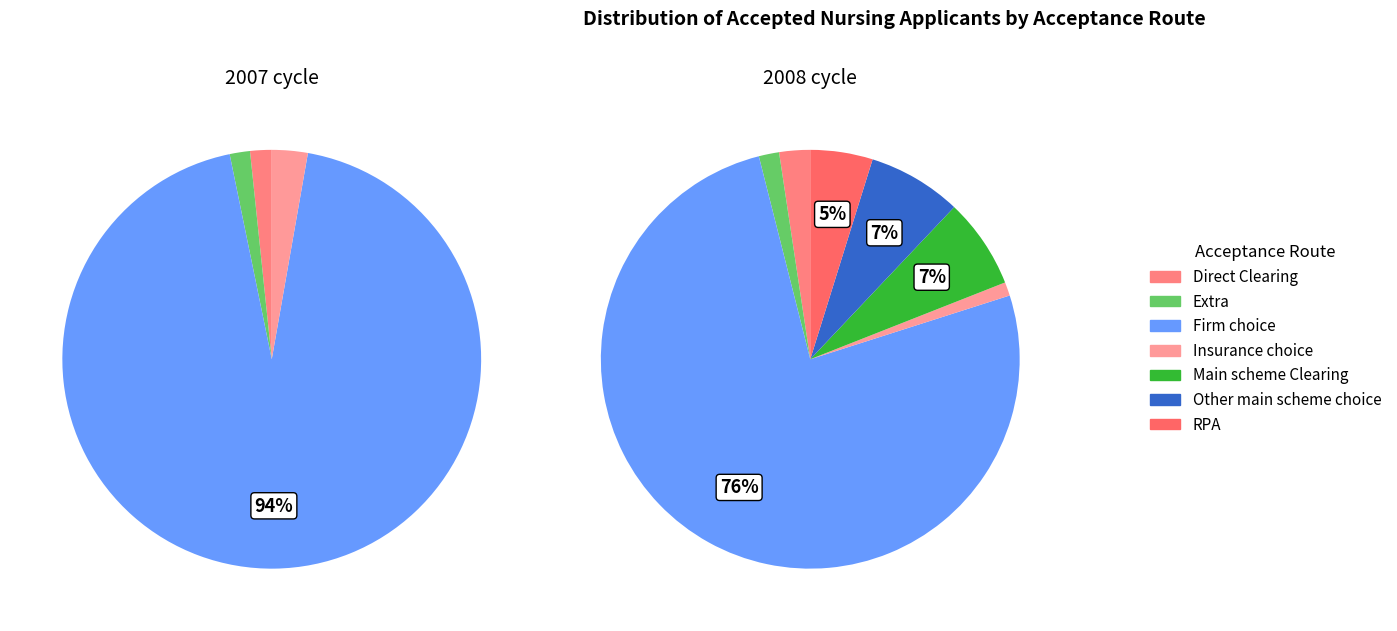

Combined, what portion of the pie is Main scheme Clearing and Other main scheme choice?

14.2%